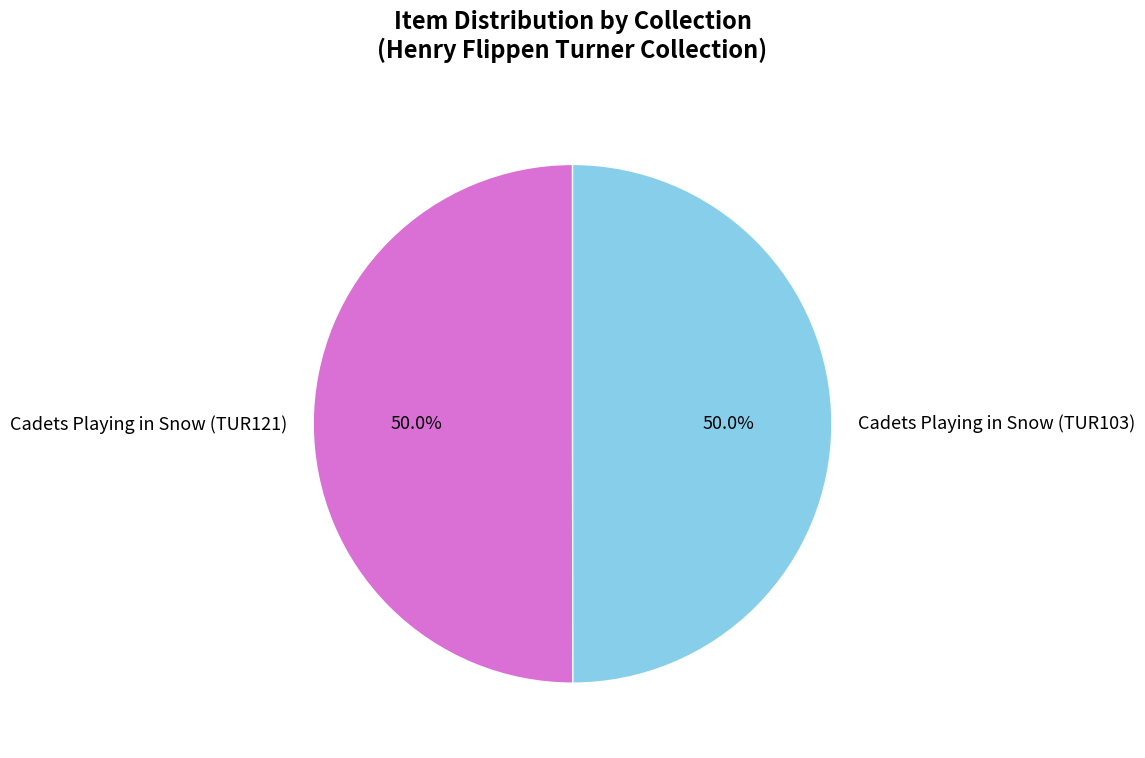

What percentage do Cadets Playing in Snow (TUR121) and Cadets Playing in Snow (TUR103) together represent?

100.0%